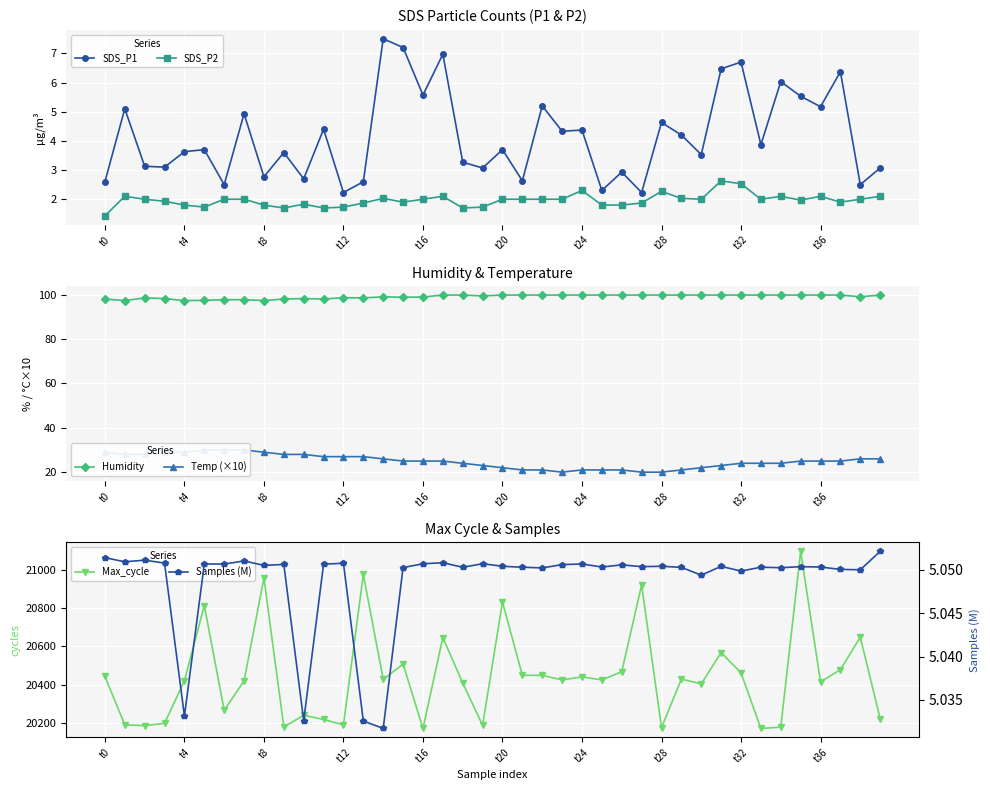

True or false: Humidity and SDS_P1 intersect in this chart.

False